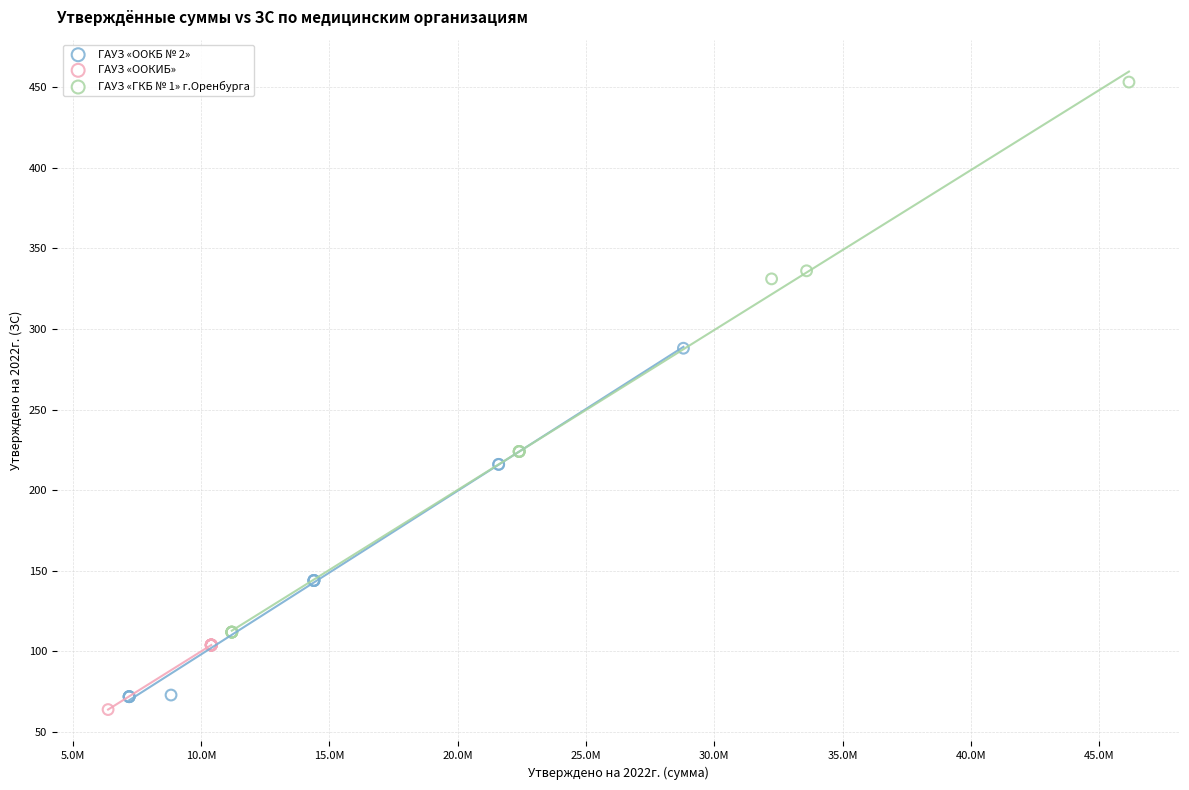

Which series has the widest spread of Y values?

ГАУЗ «ГКБ № 1» г.Оренбурга